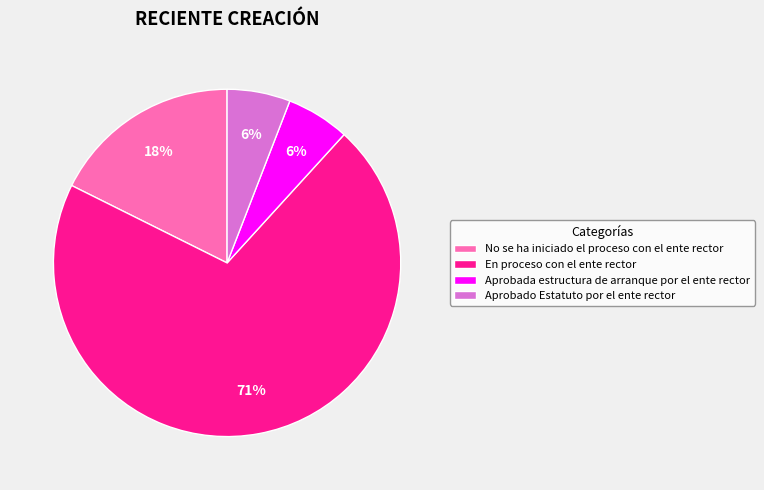

What percentage is the Aprobada estructura de arranque por el ente rector slice, to the nearest percent?

6%